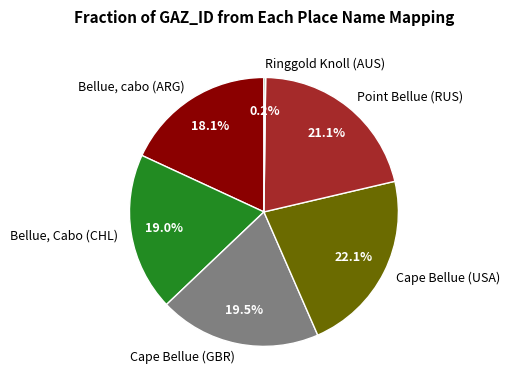

What percentage is the Bellue, Cabo (CHL) slice, to the nearest percent?

19%